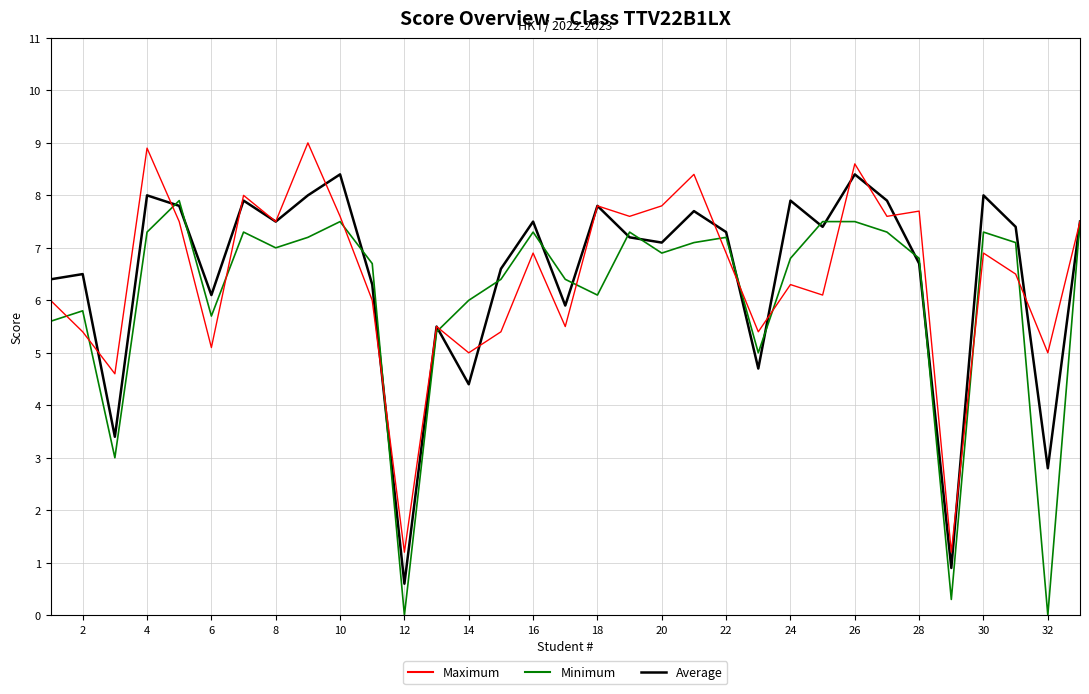

True or false: Maximum has more than 0 interior local peaks.

True